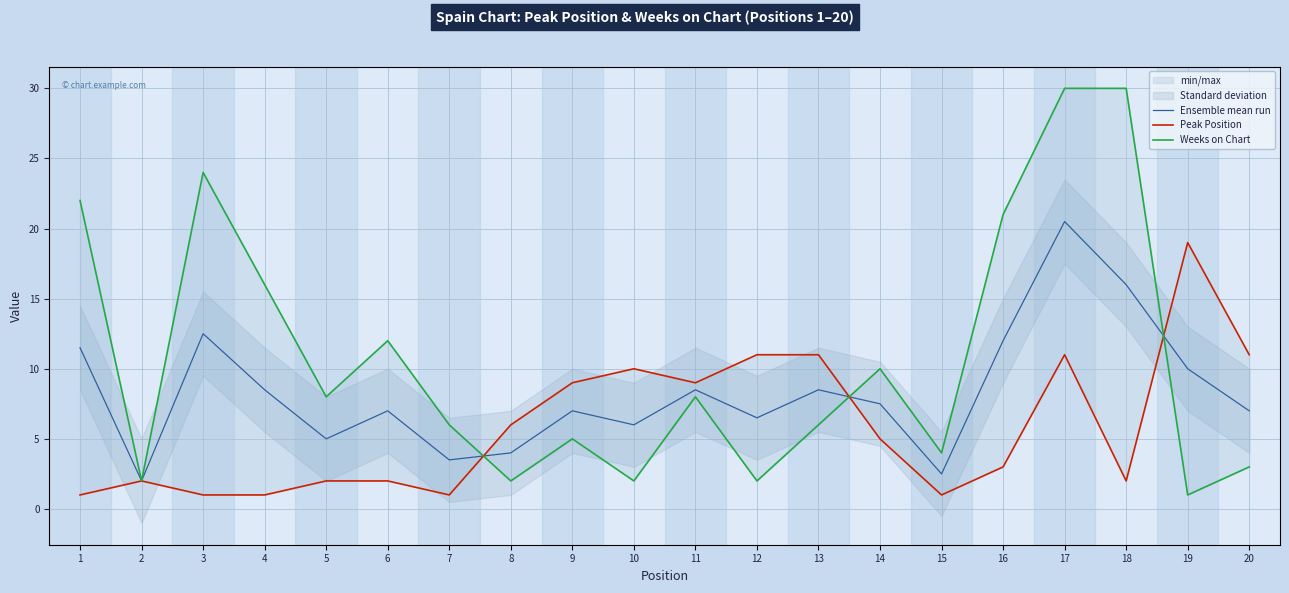

Which series ends up on top after the final intersection of Weeks on Chart and Peak Position?

Peak Position